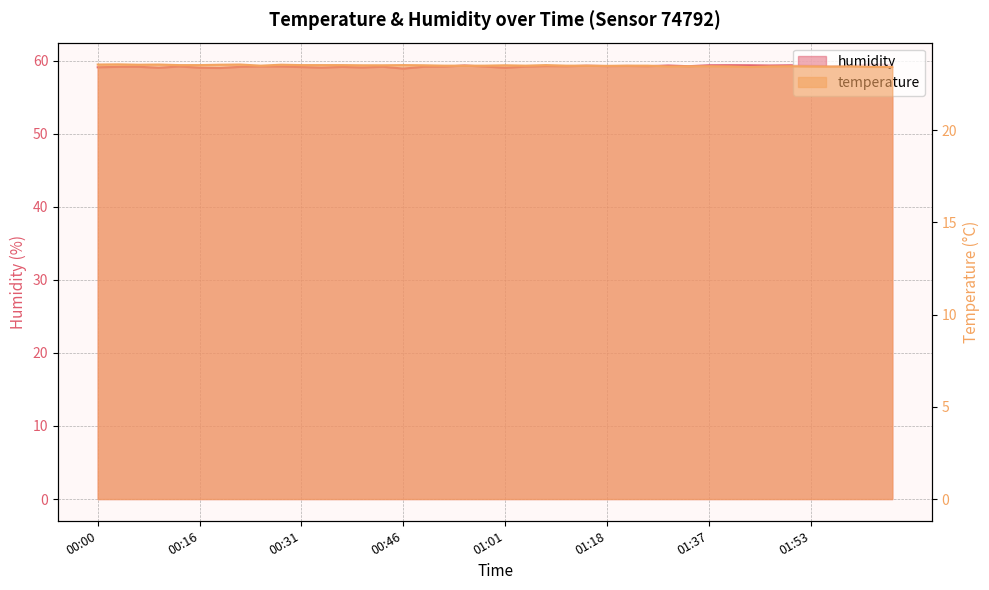

List the labels in order of temperature value, smallest first.

01:44, 02:02, 02:05, 01:56, 01:31, 01:40, 01:47, 01:53, 01:59, 01:34, 01:37, 01:50, 01:18, 00:25, 00:52, 00:55, 00:58, 01:05, 01:11, 01:14, 01:21, 01:25, 00:40, 00:43, 00:49, 01:01, 00:13, 00:16, 00:31, 00:34, 00:37, 00:46, 01:08, 00:07, 00:19, 00:28, 00:00, 00:10, 00:22, 00:03